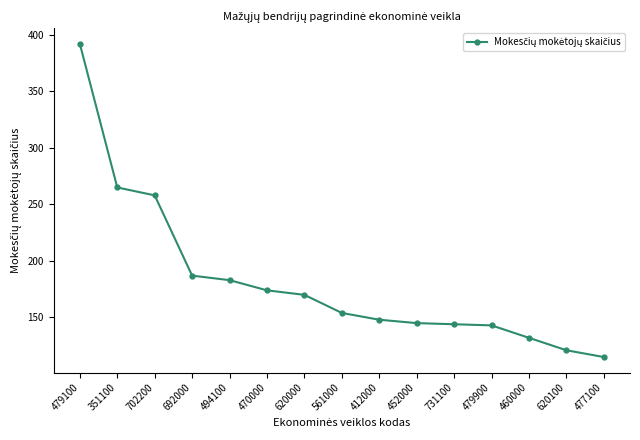

At which label is the value closest to 253?

702200